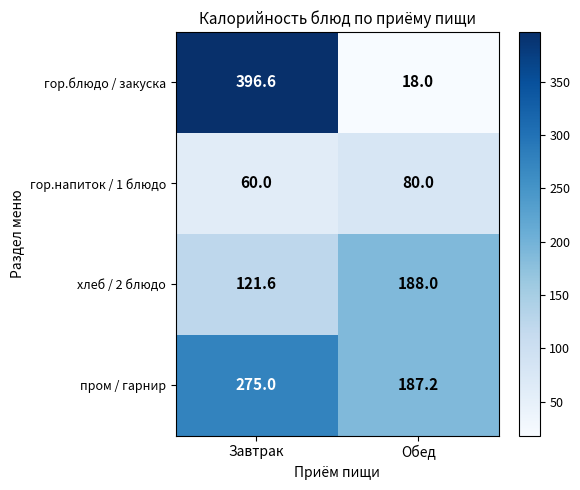

Reading right to left, what are all the values shown in this chart?

гор.блюдо / закуска: 18.0	396.6
гор.напиток / 1 блюдо: 80.0	60.0
хлеб / 2 блюдо: 188.0	121.6
пром / гарнир: 187.2	275.0